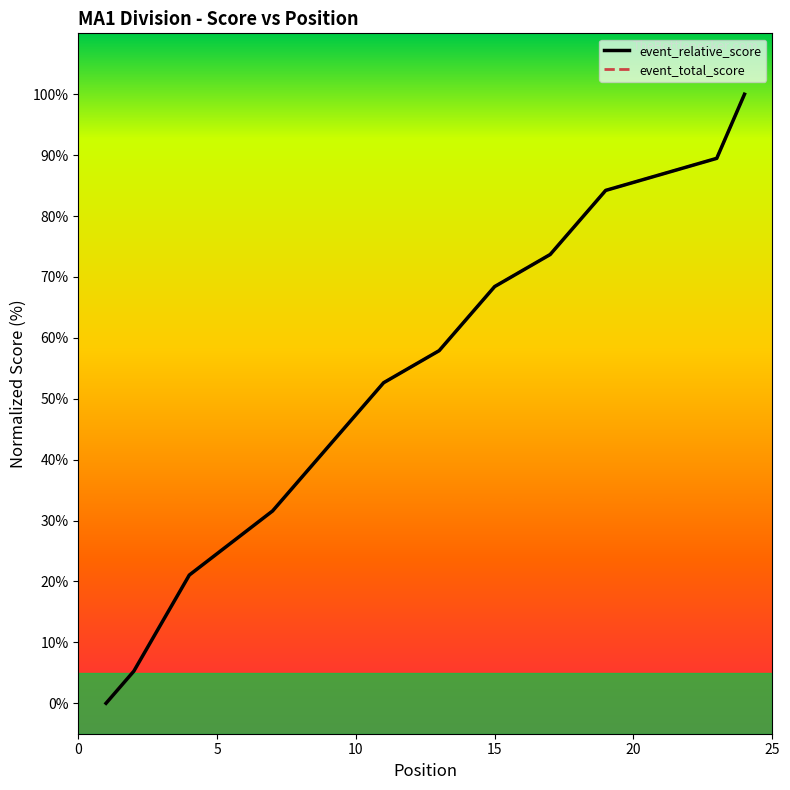

True or false: event_relative_score has a value of 19.5 at 19.

False